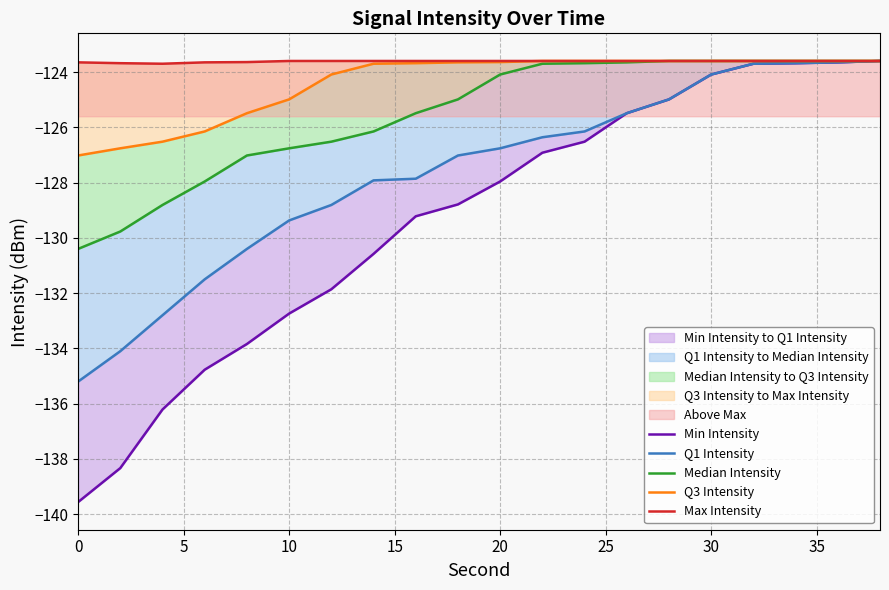

Reading left to right, what are all the values shown in this chart?

Min Intensity: -139.6	-138.3	-136.2	-134.8	-133.8	-132.7	-131.9	-130.6	-129.2	-128.8	-128.0	-126.9	-126.5	-125.5	-125.0	-124.1	-123.7	-123.7	-123.7	-123.6
Q1 Intensity: -135.2	-134.1	-132.8	-131.5	-130.4	-129.4	-128.8	-127.9	-127.9	-127.0	-126.8	-126.4	-126.2	-125.5	-125.0	-124.1	-123.7	-123.7	-123.7	-123.6
Median Intensity: -130.4	-129.8	-128.8	-128.0	-127.0	-126.8	-126.5	-126.2	-125.5	-125.0	-124.1	-123.7	-123.7	-123.7	-123.6	-123.6	-123.6	-123.6	-123.6	-123.6
Q3 Intensity: -127.0	-126.8	-126.5	-126.2	-125.5	-125.0	-124.1	-123.7	-123.7	-123.7	-123.6	-123.6	-123.6	-123.6	-123.6	-123.6	-123.6	-123.6	-123.6	-123.6
Max Intensity: -123.7	-123.7	-123.7	-123.7	-123.6	-123.6	-123.6	-123.6	-123.6	-123.6	-123.6	-123.6	-123.6	-123.6	-123.6	-123.6	-123.6	-123.6	-123.6	-123.6